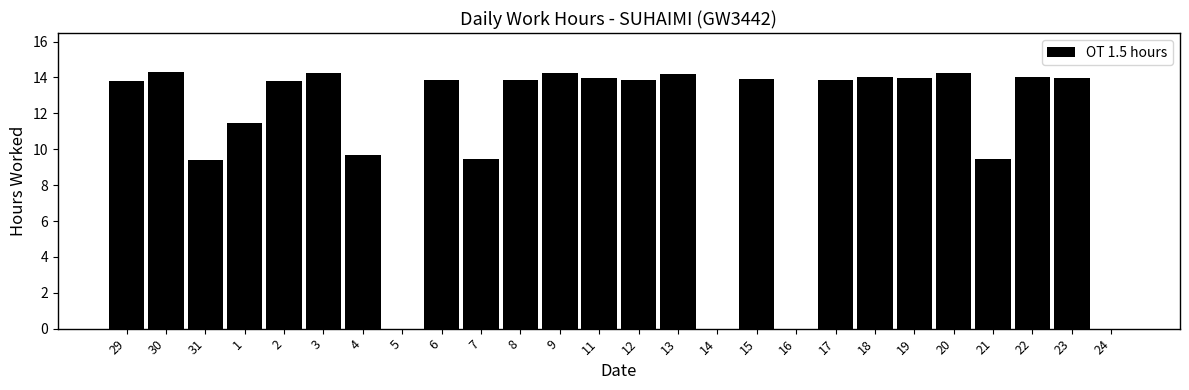

What is the sum of the values at 3 and 29?

28.1